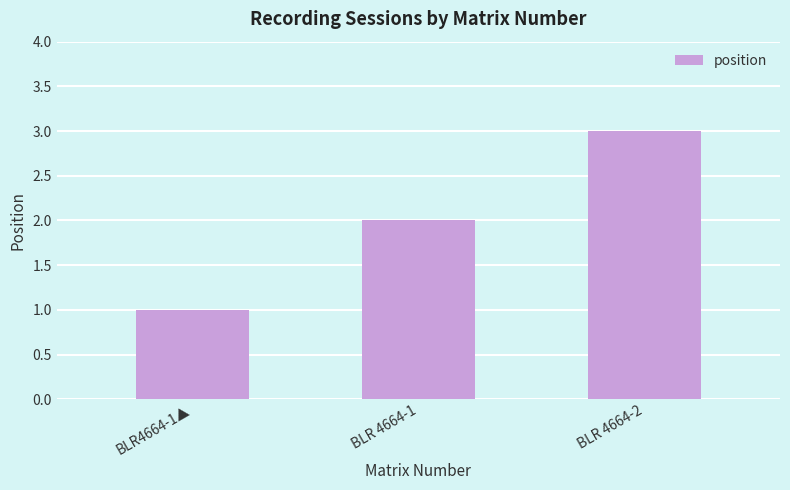

Count the values in the range 1 to 3.

3